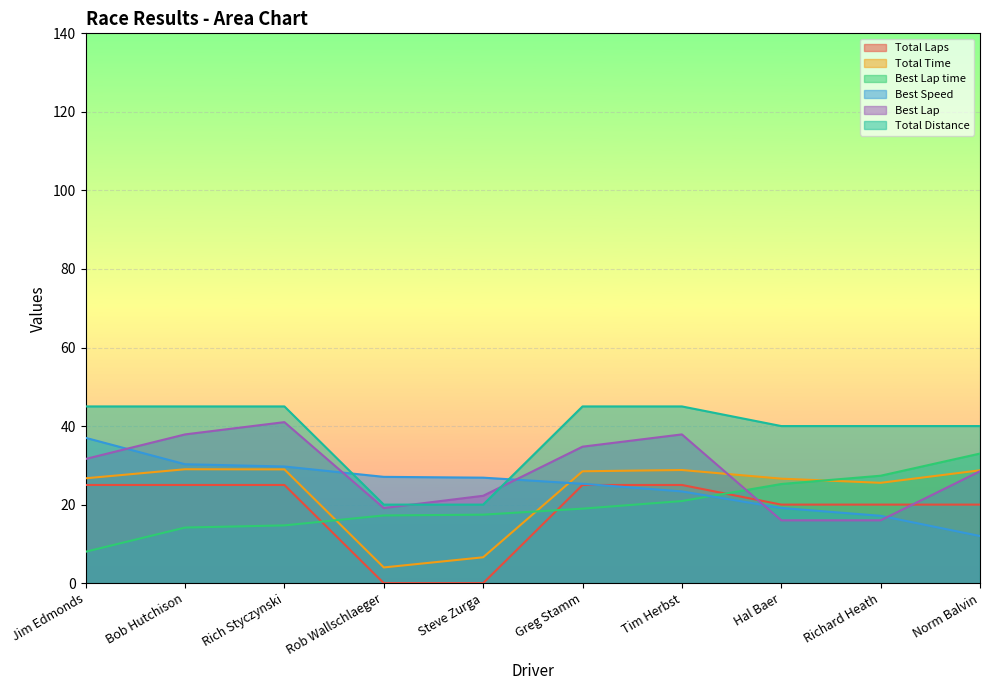

How many interior local peaks does the Best Lap series have?

2